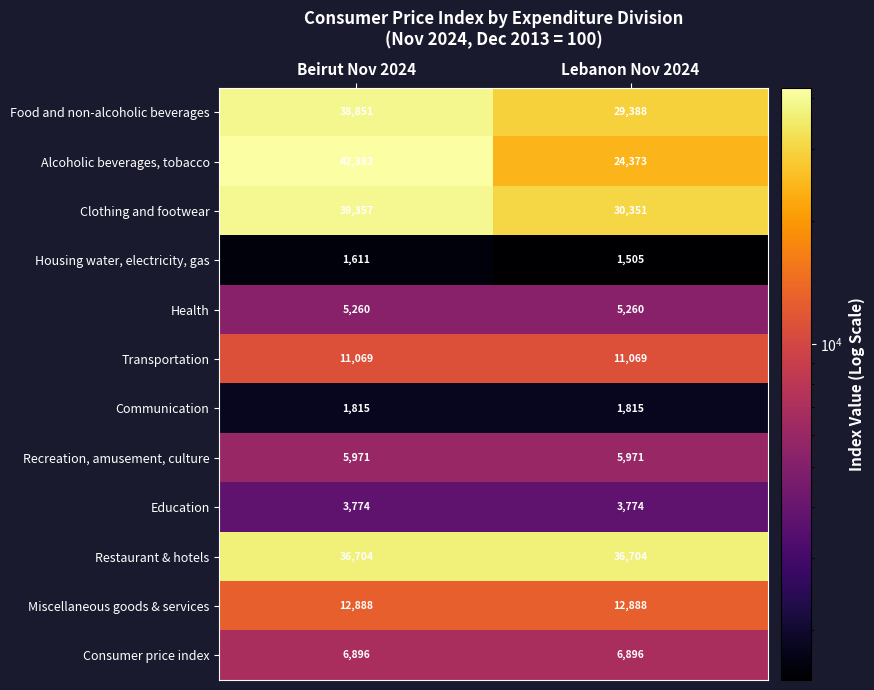

List the series in order of their peak value, highest first.

Alcoholic beverages, tobacco, Clothing and footwear, Food and non-alcoholic beverages, Restaurant & hotels, Miscellaneous goods & services, Transportation, Consumer price index, Recreation, amusement, culture, Health, Education, Communication, Housing water, electricity, gas